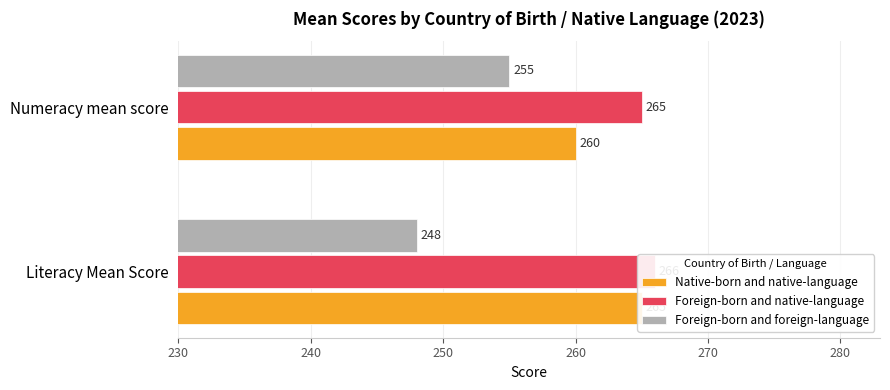

How many distinct data groups are displayed?

3